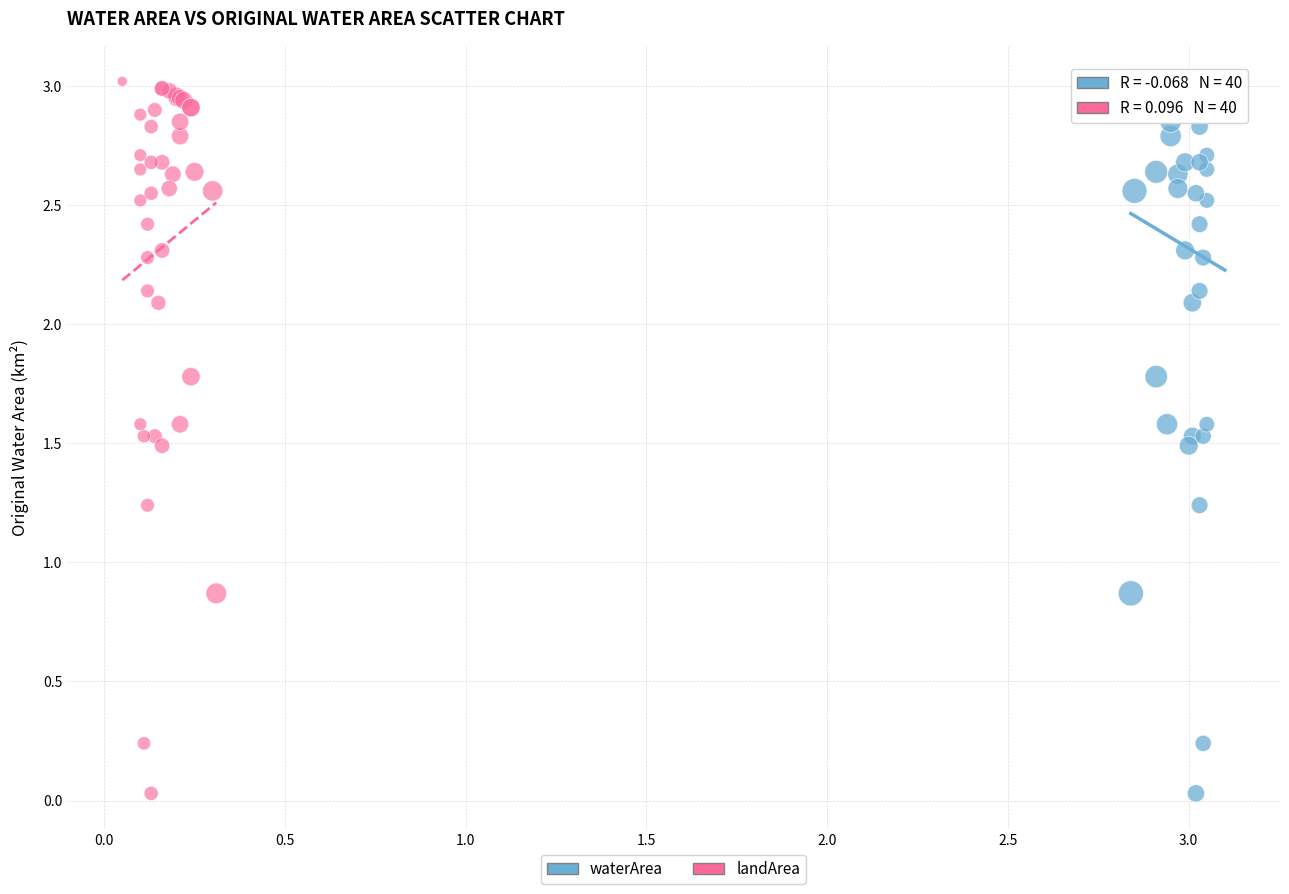

What are all the series names shown in the legend?

waterArea, landArea